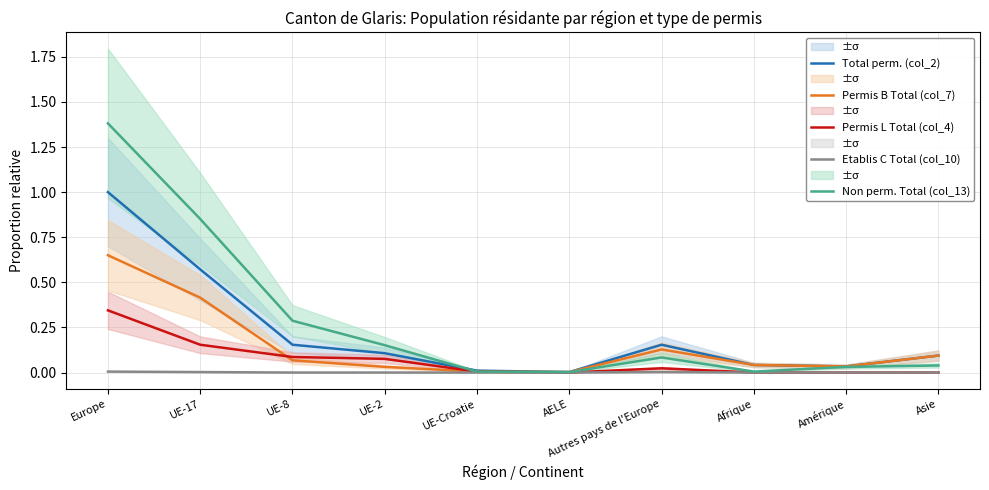

What are all the series names shown in the legend?

Total perm. (col_2), Permis B Total (col_7), Permis L Total (col_4), Etablis C Total (col_10), Non perm. Total (col_13)